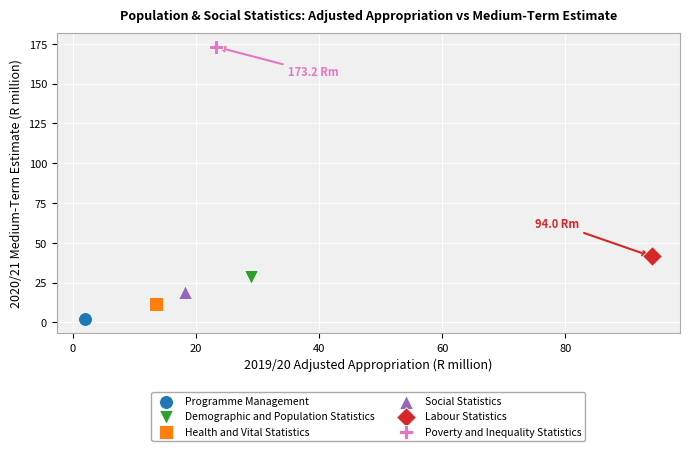

What are all the series names shown in the legend?

Programme Management, Demographic and Population Statistics, Health and Vital Statistics, Social Statistics, Labour Statistics, Poverty and Inequality Statistics